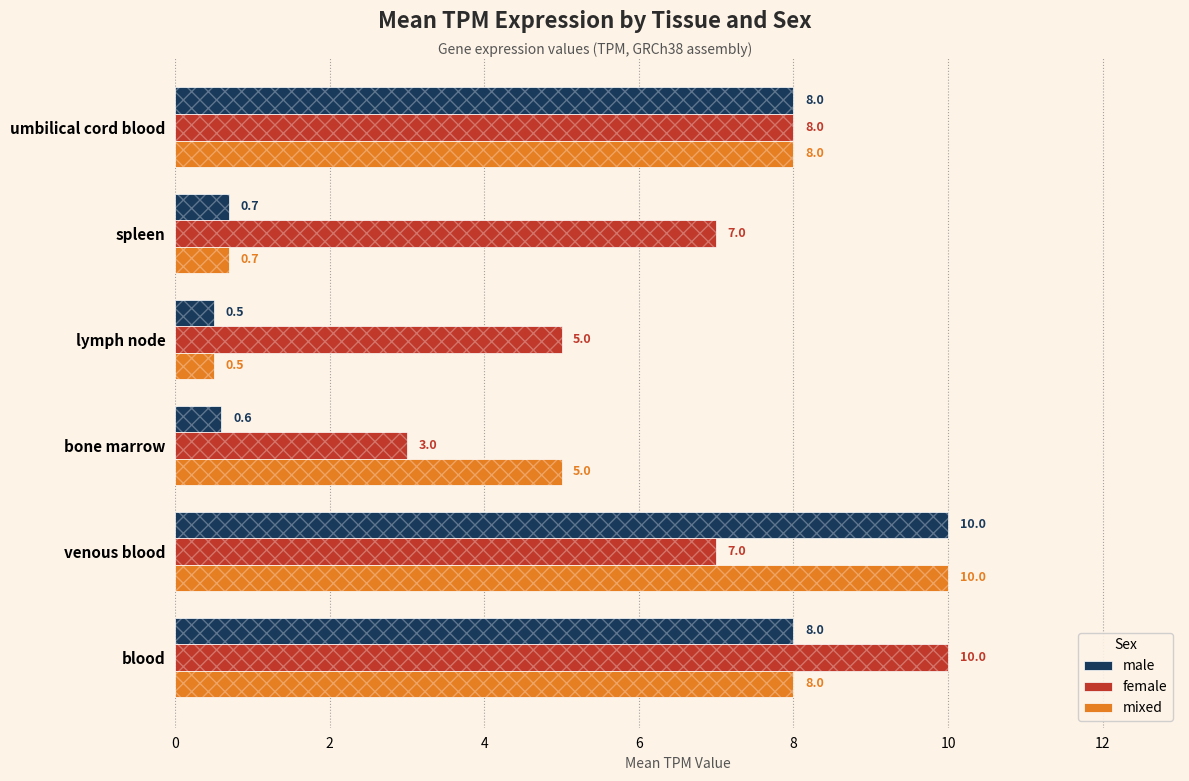

What is the total value across all series at umbilical cord blood?

24.0